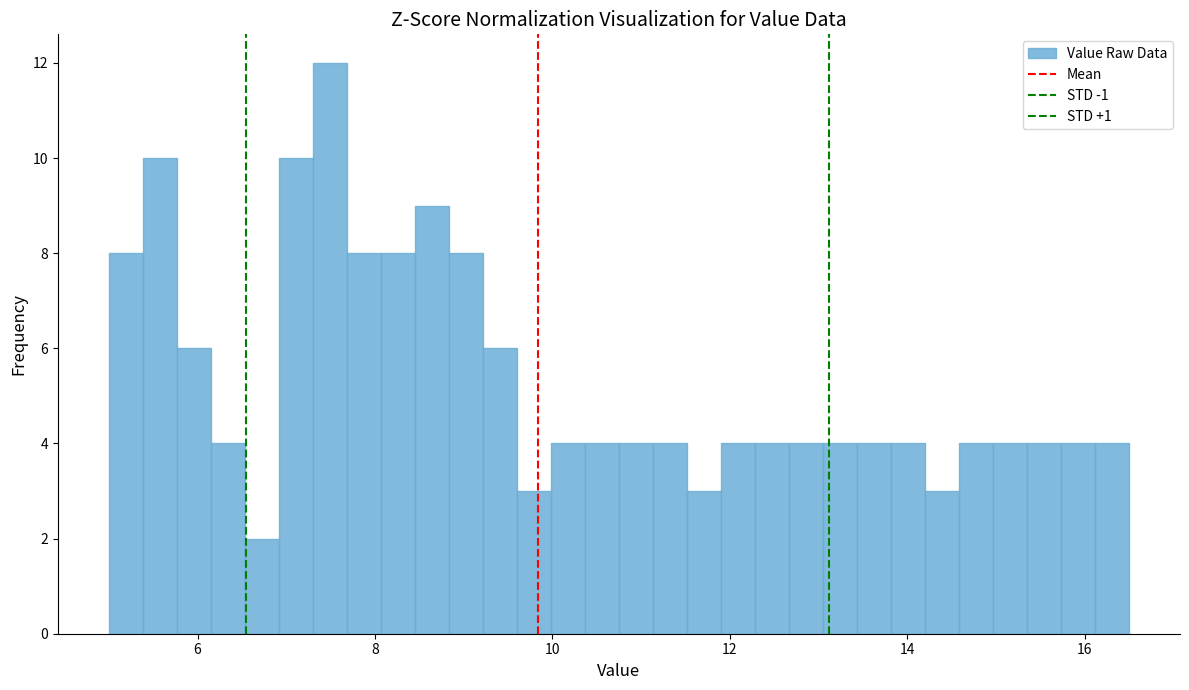

Read against the x-axis, roughly where is the centre of the tallest bar?

7.4